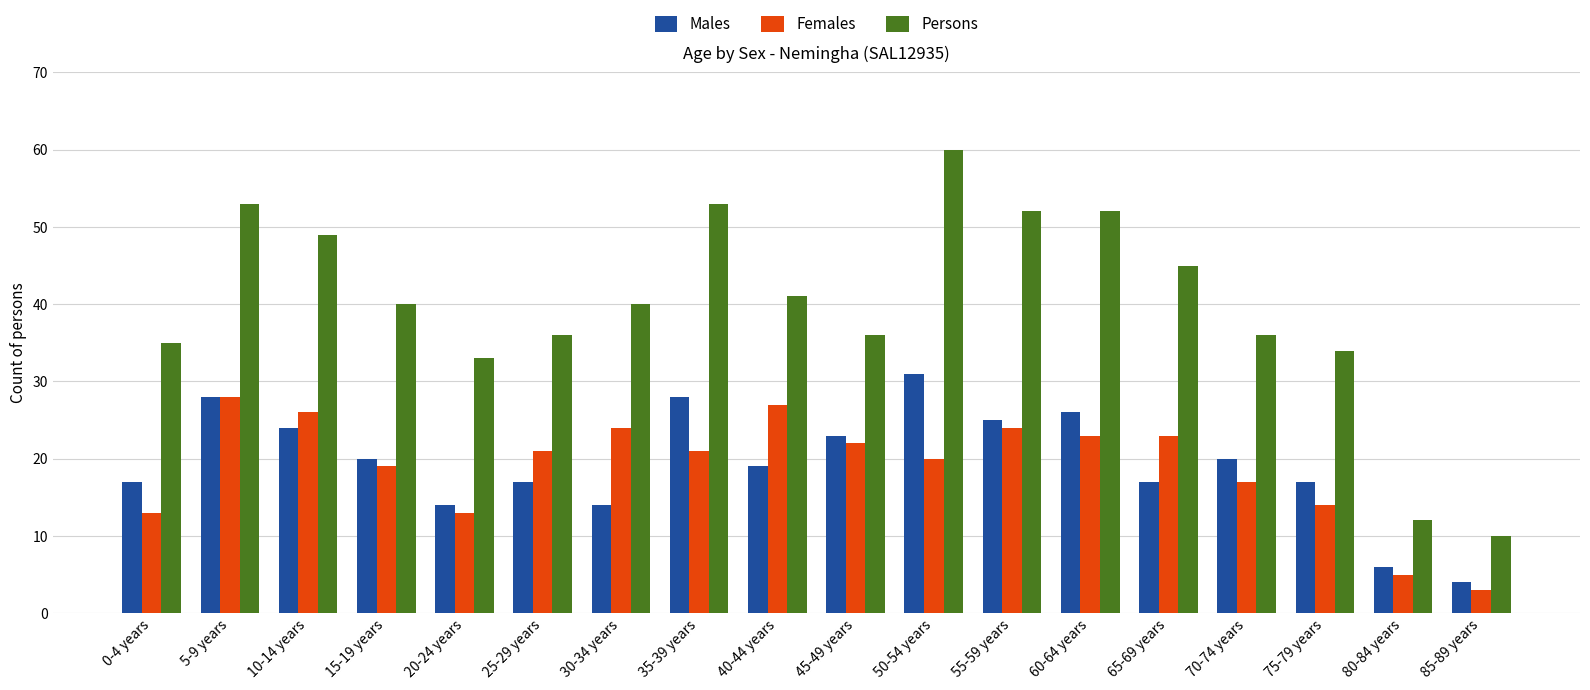

What is the highest value of the Males series?

31